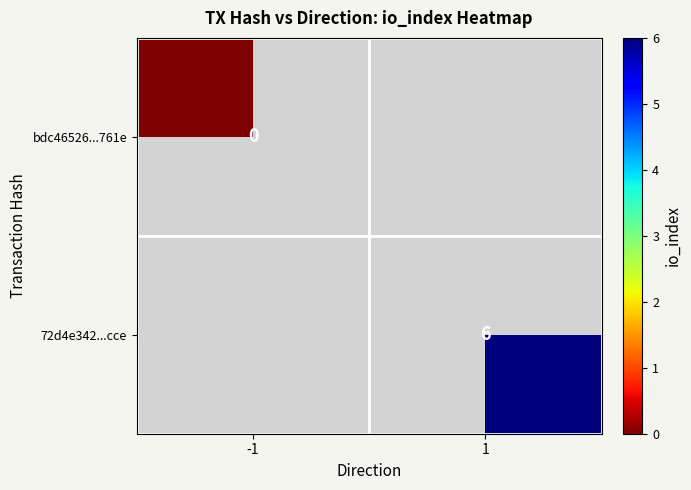

True or false: 72d4e342...cce has a value of 6 at 1.

True